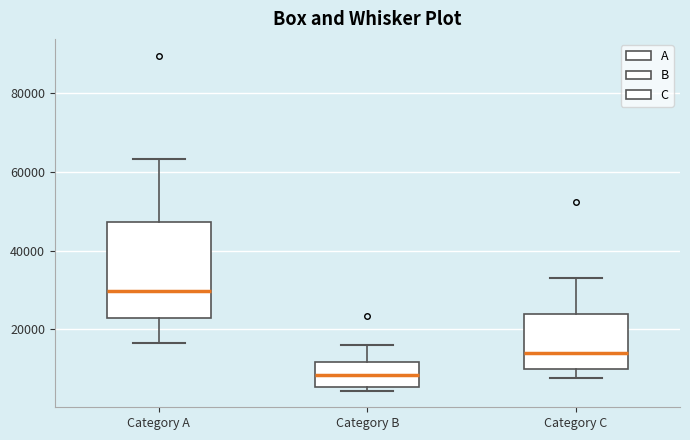

Reading left to right, transcribe this box plot: for each box, give where its median line is, the range the box spans, and where its two whiskers end, as read against the y-axis. The values are not printed on the chart, so give them approximately, as read against the axis.

Category A: median 30000, box 22000 to 48000, whiskers 16000 to 64000
Category B: median 8000, box 6000 to 12000, whiskers 4000 to 16000
Category C: median 14000, box 10000 to 24000, whiskers 8000 to 34000